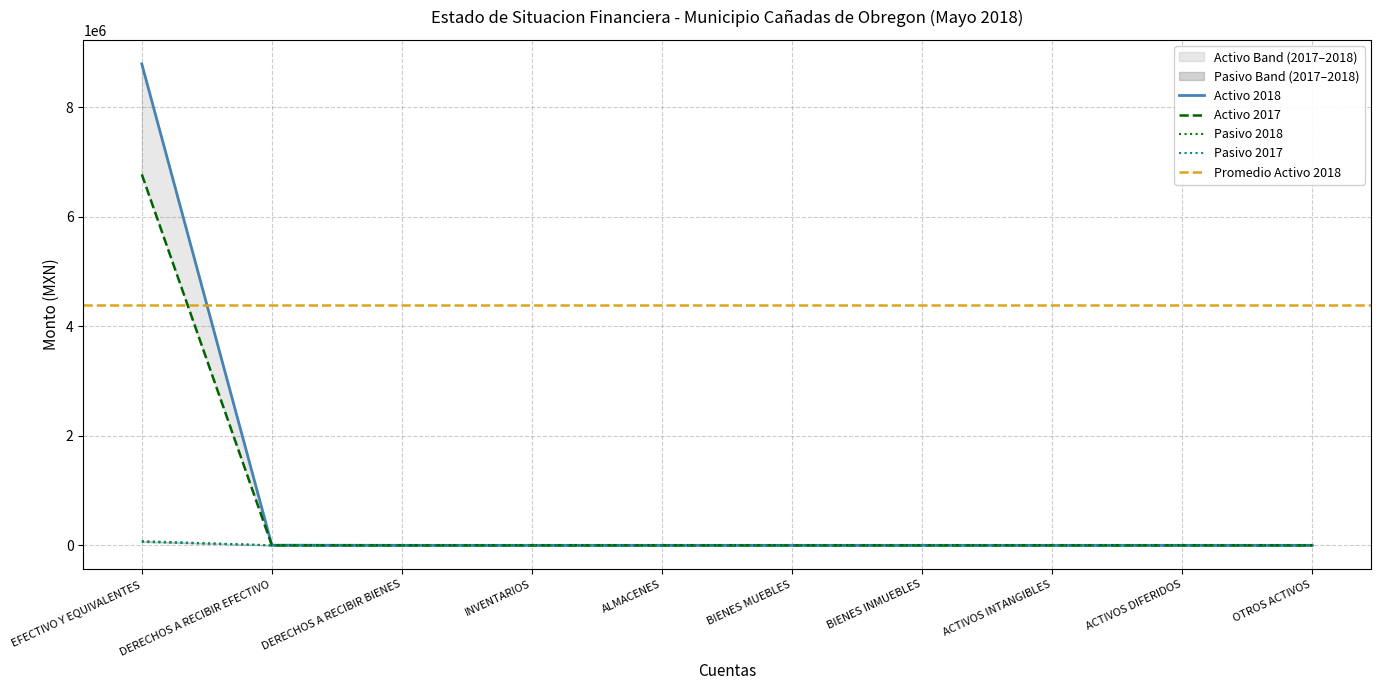

Rank the categories by Pasivo 2017 value from lowest to highest.

DERECHOS A RECIBIR EFECTIVO, DERECHOS A RECIBIR BIENES, INVENTARIOS, ALMACENES, BIENES MUEBLES, BIENES INMUEBLES, ACTIVOS INTANGIBLES, ACTIVOS DIFERIDOS, OTROS ACTIVOS, EFECTIVO Y EQUIVALENTES